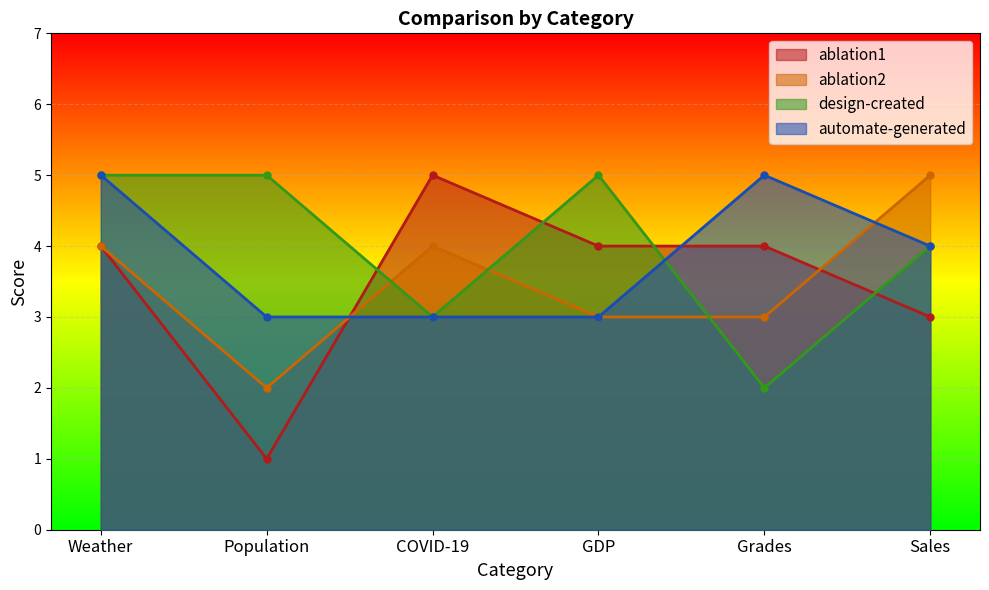

Reading right to left, list all the values displayed in this chart.

ablation1: Sales=3	Grades=4	GDP=4	COVID-19=5	Population=1	Weather=4
ablation2: Sales=5	Grades=3	GDP=3	COVID-19=4	Population=2	Weather=4
design-created: Sales=4	Grades=2	GDP=5	COVID-19=3	Population=5	Weather=5
automate-generated: Sales=4	Grades=5	GDP=3	COVID-19=3	Population=3	Weather=5